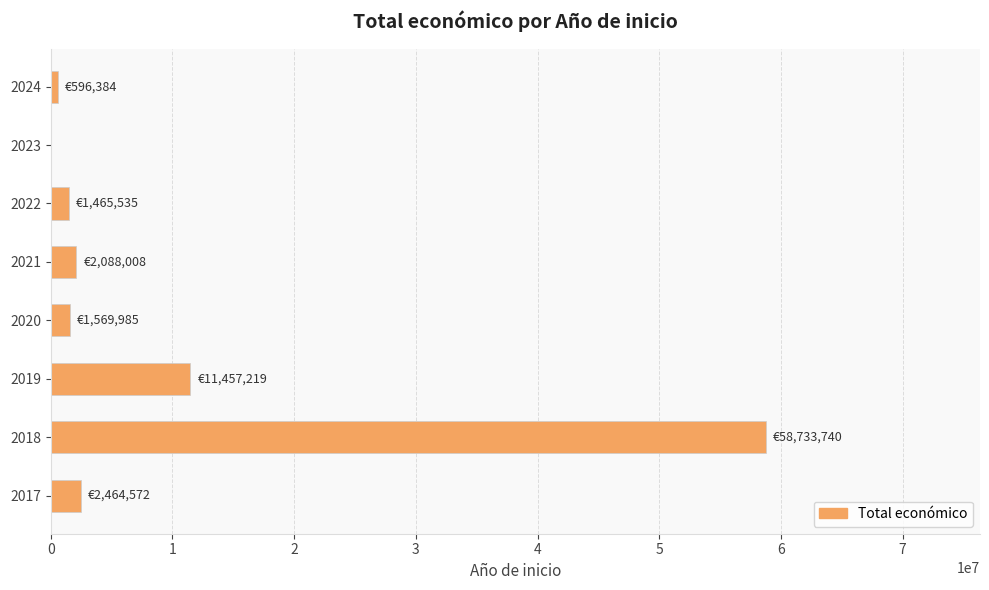

What is the sum of all values?

78375443